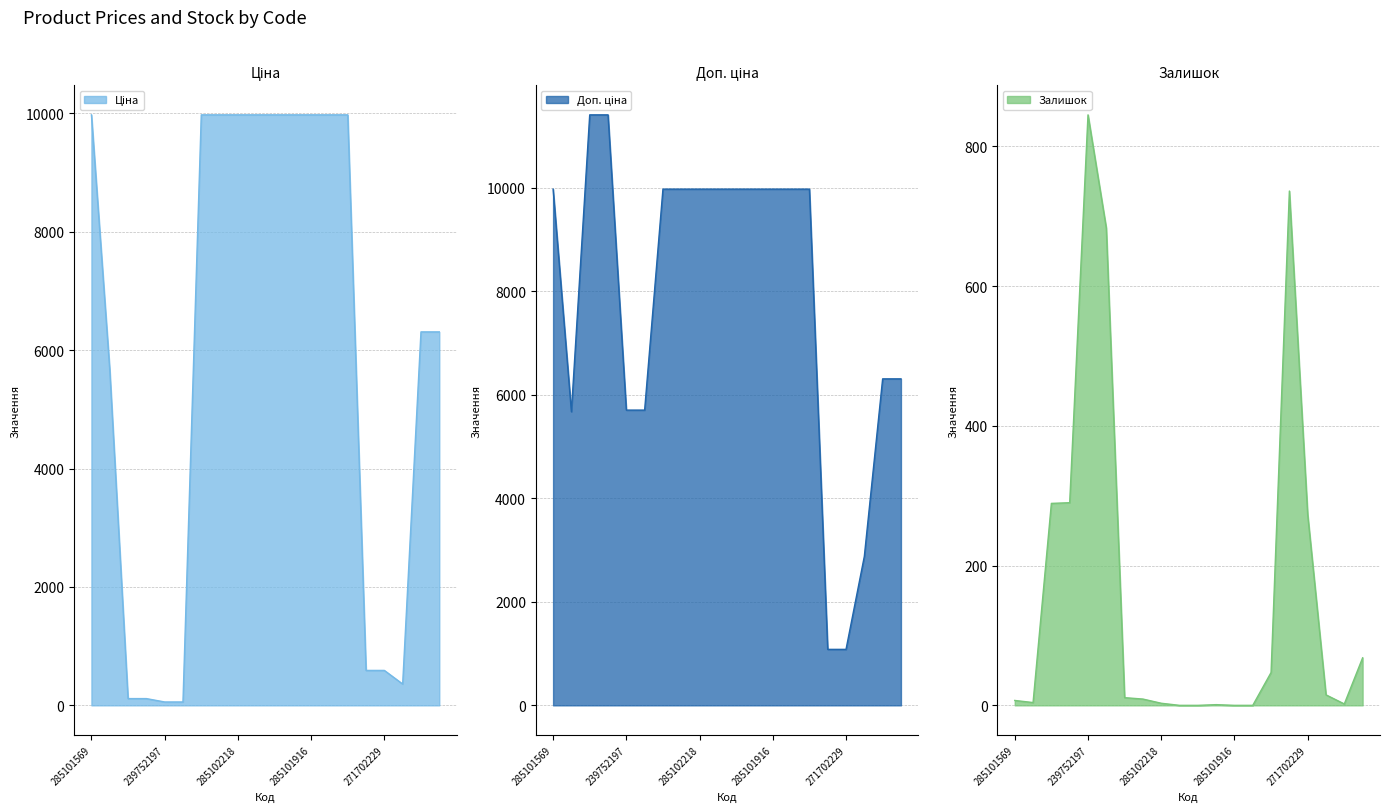

At which label does Ціна reach its minimum?

239752197